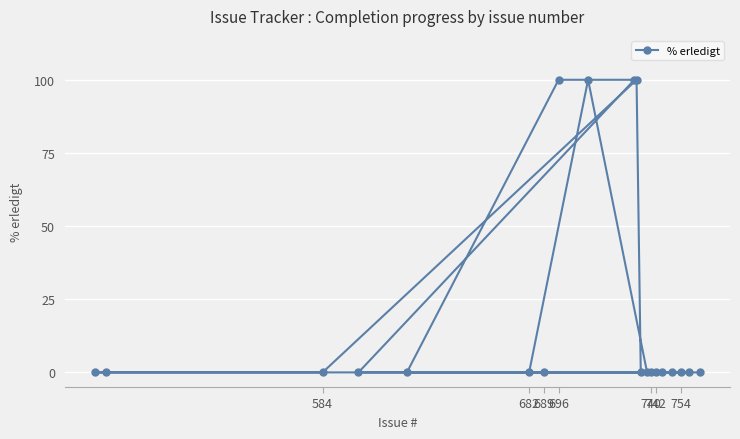

What is the greatest value displayed?

100